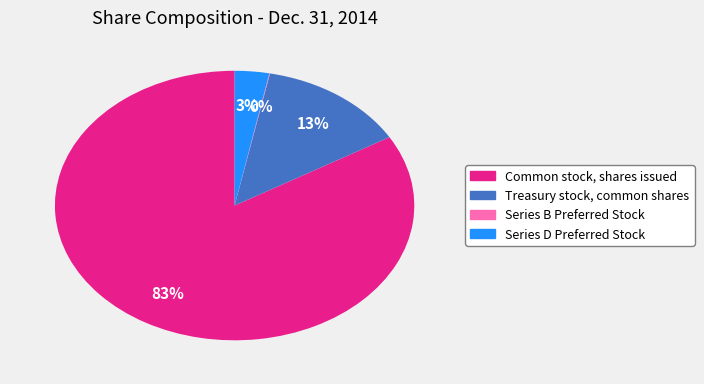

Which has a higher value, Series D Preferred Stock or Treasury stock, common shares?

Treasury stock, common shares